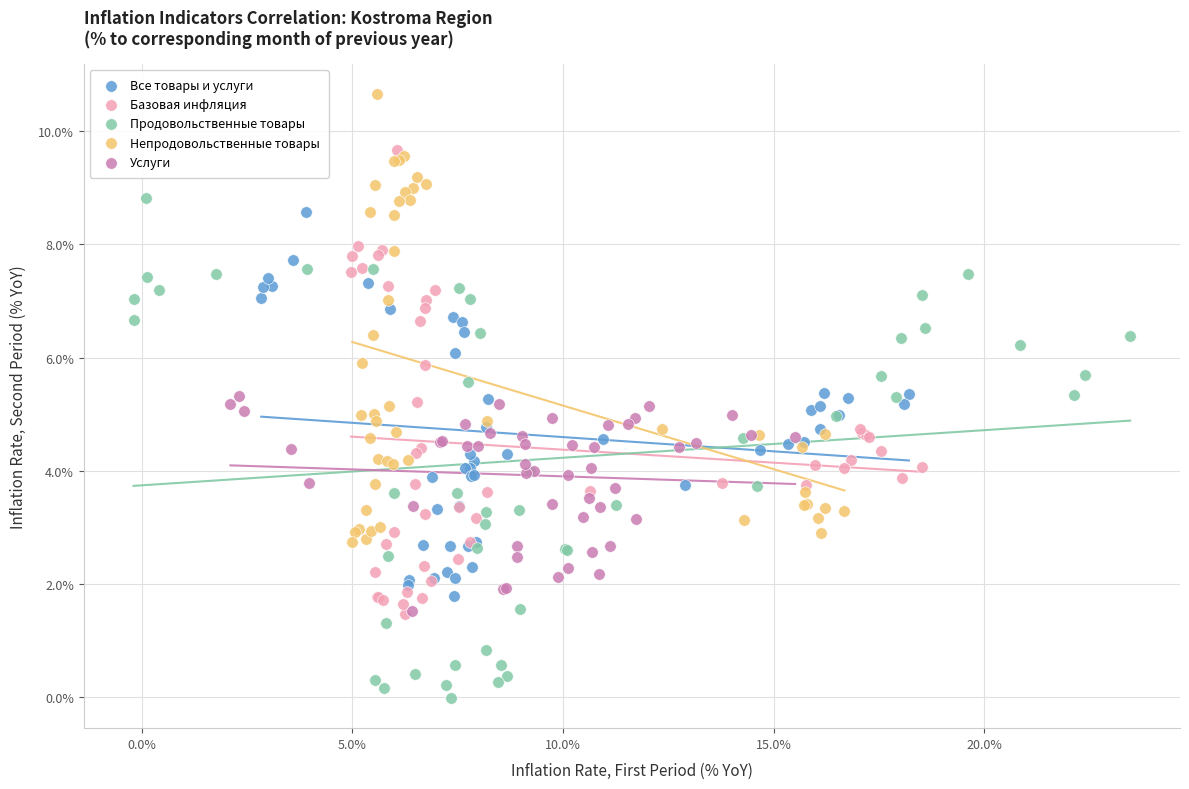

Which series has the largest Y range (max minus min)?

Продовольственные товары